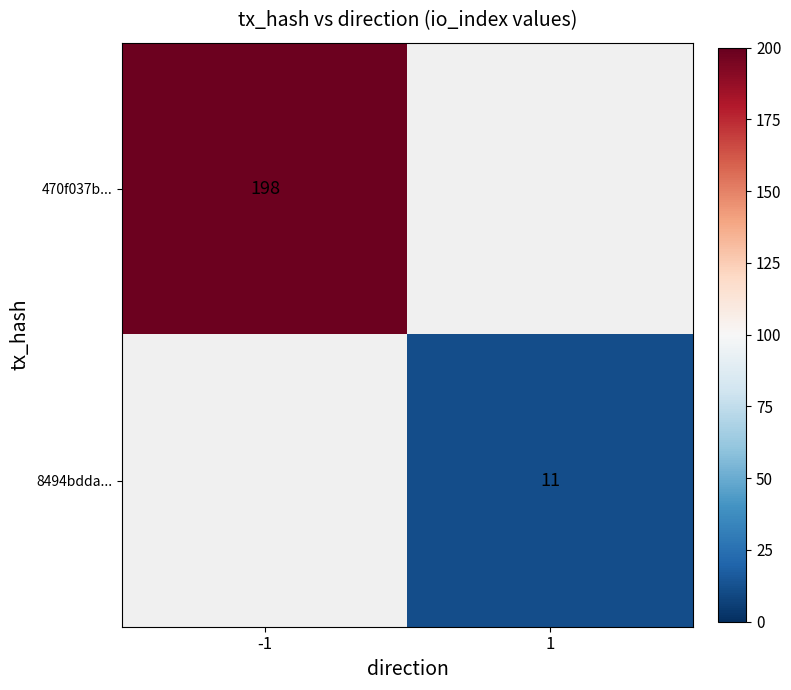

The 470f037b... series shows 97 at -1. True or false?

False